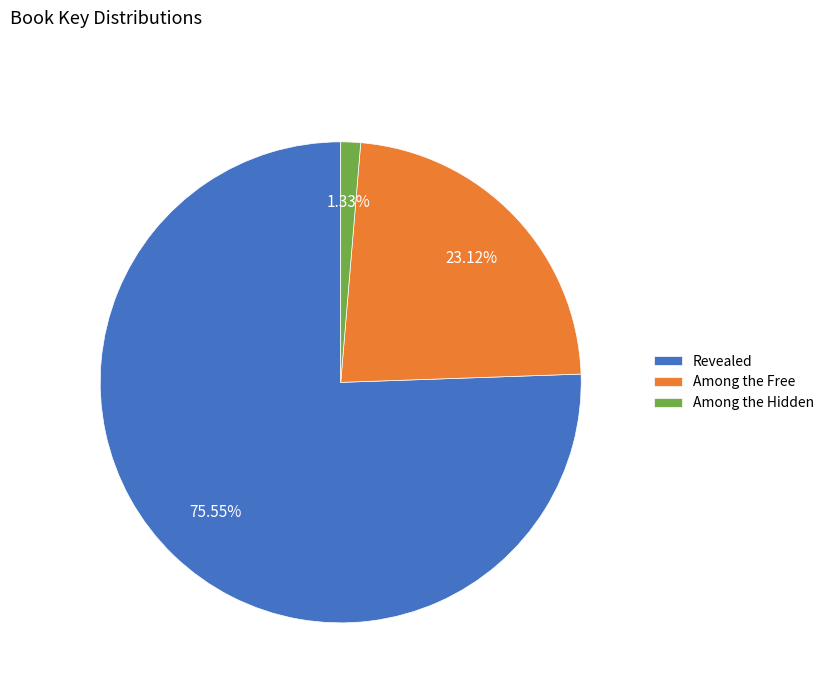

Approximately how many times larger is the value at Among the Free compared to Revealed?

0.3